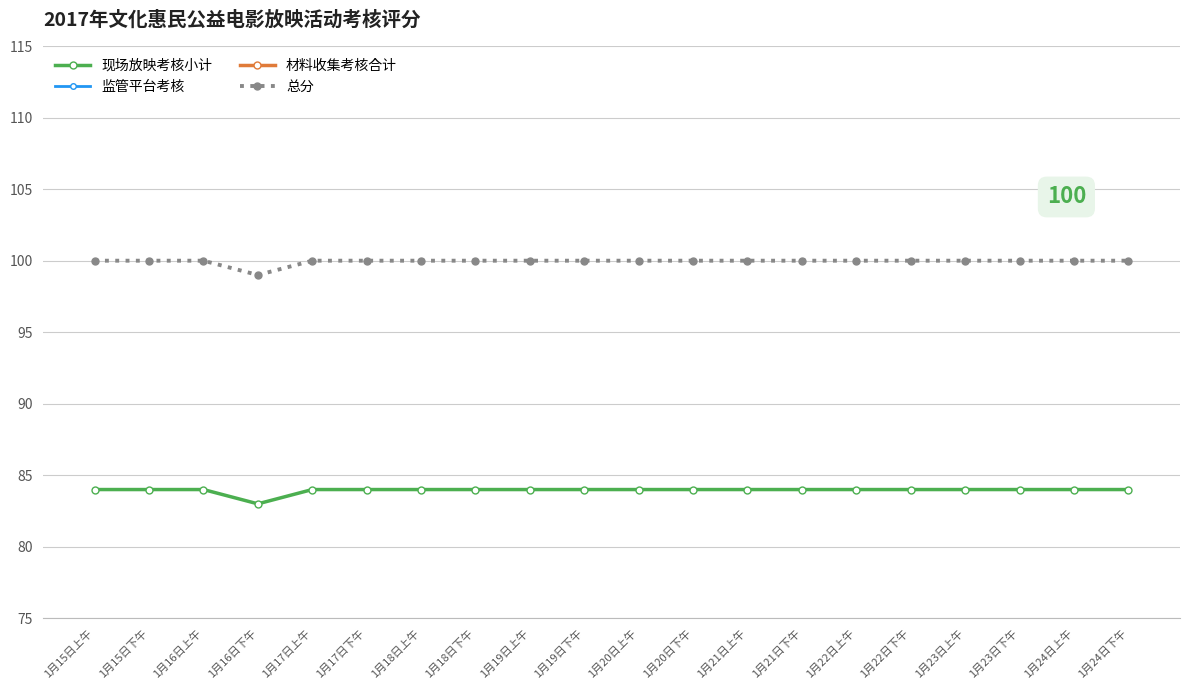

At which label does 现场放映考核小计 reach its peak?

1月15日上午